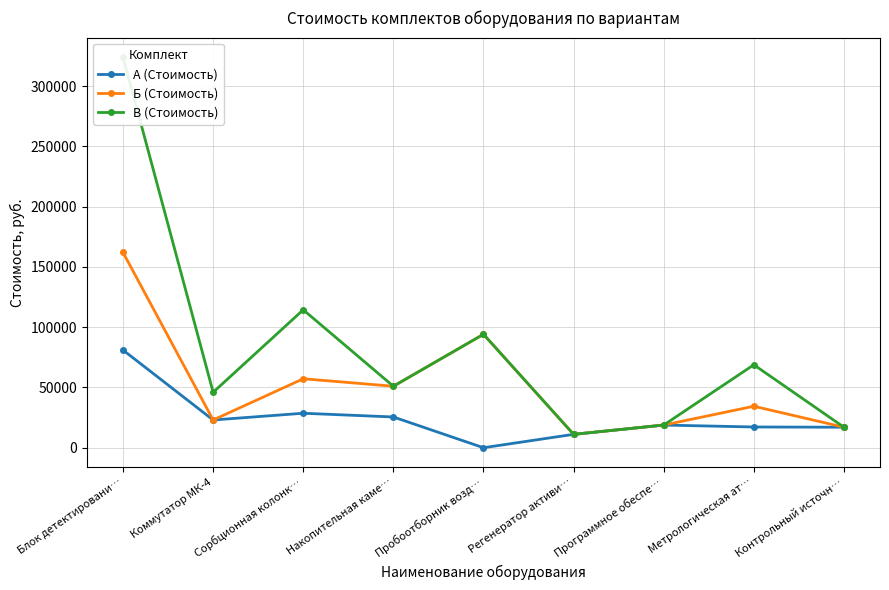

Where is А (Стоимость) nearest to the value 40500?

Сорбционная колонк…